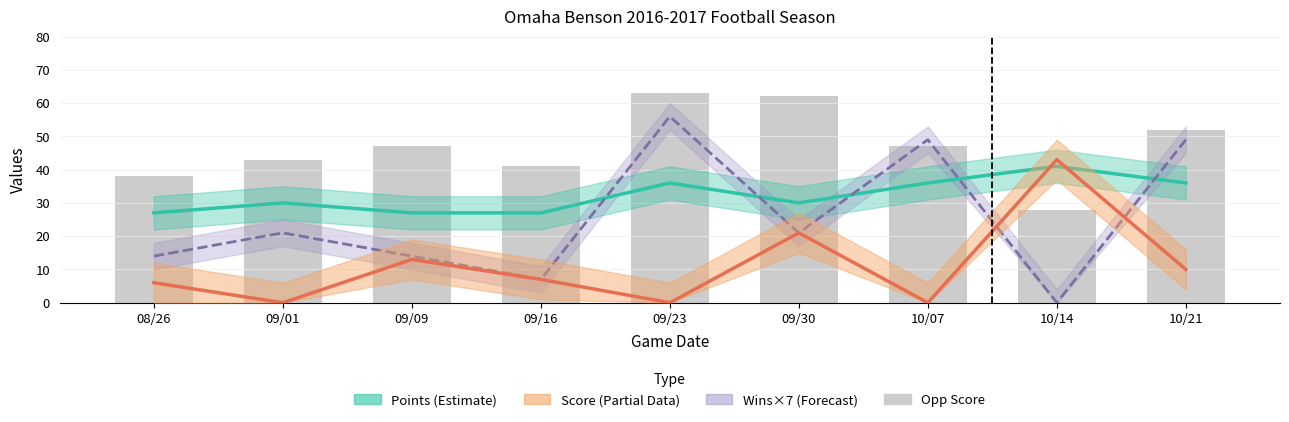

At how many categories does at least one series exceed 47?

4